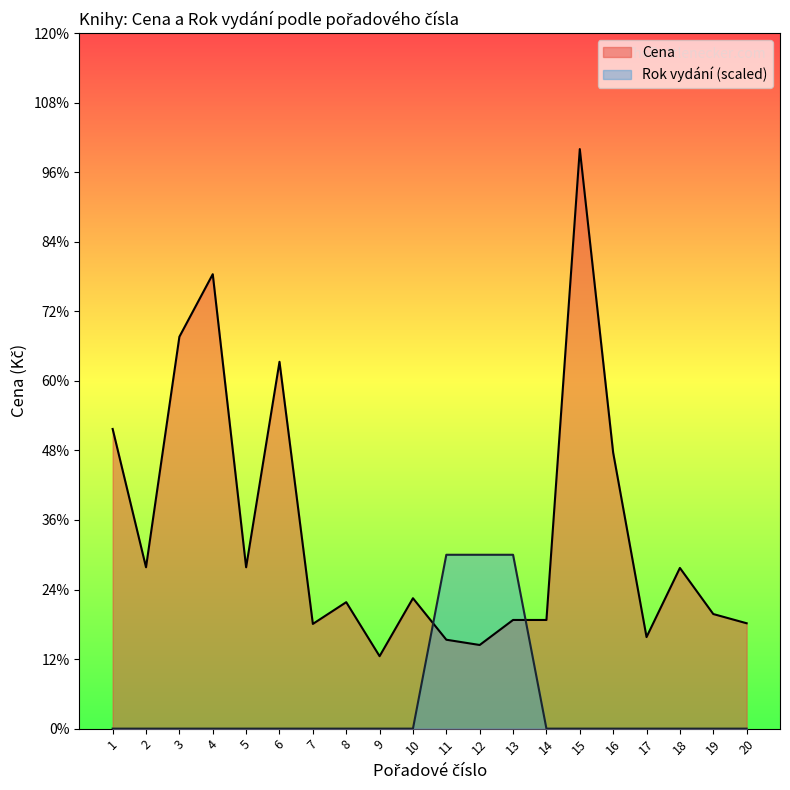

True or false: Rok vydání has a value of 264 at 11.

True